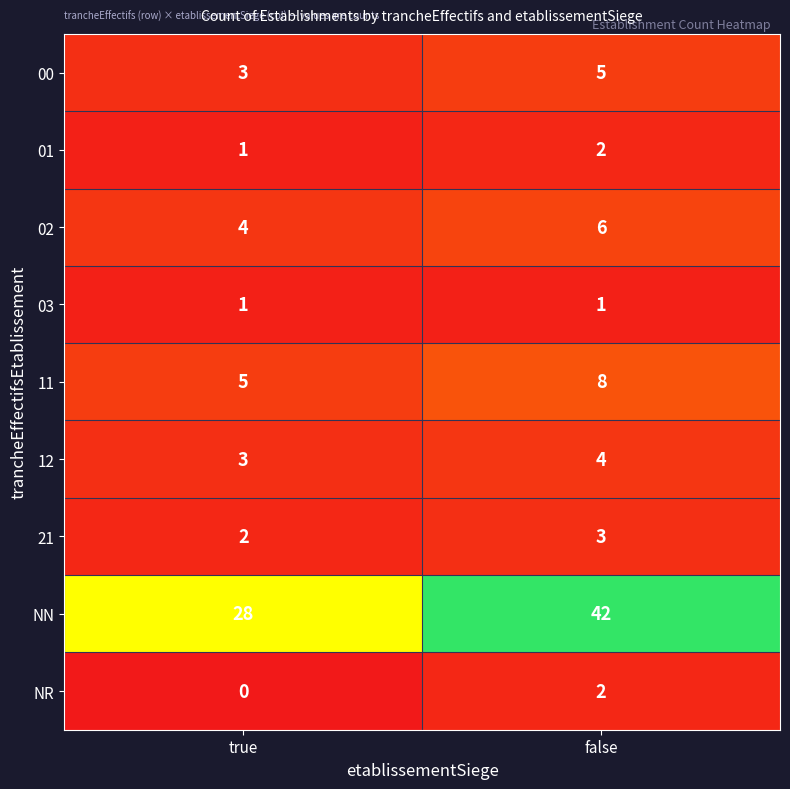

What is the sum of the 12 values at false and true?

7